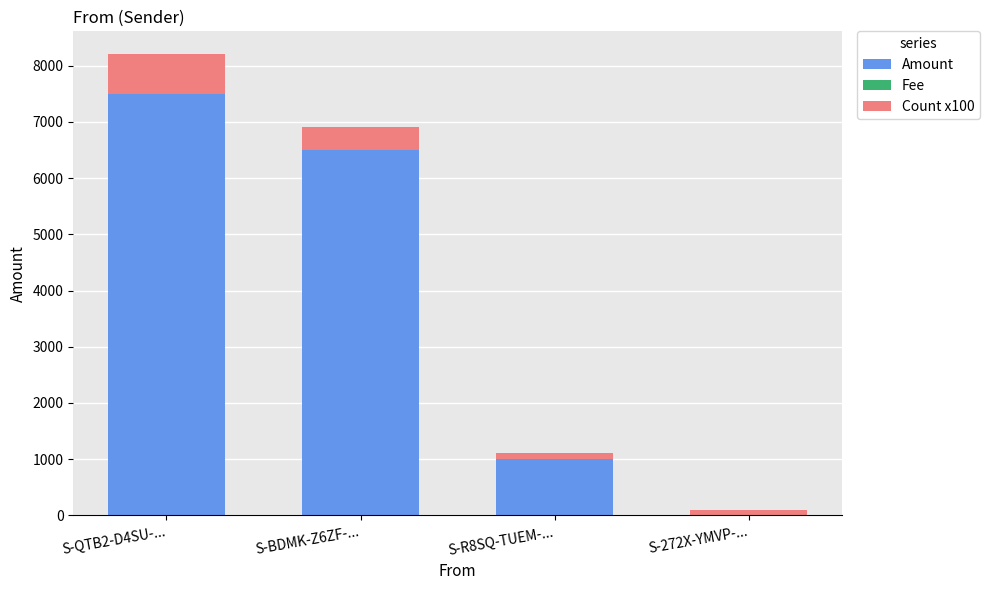

At which label does Amount reach its peak?

S-QTB2-D4SU-...